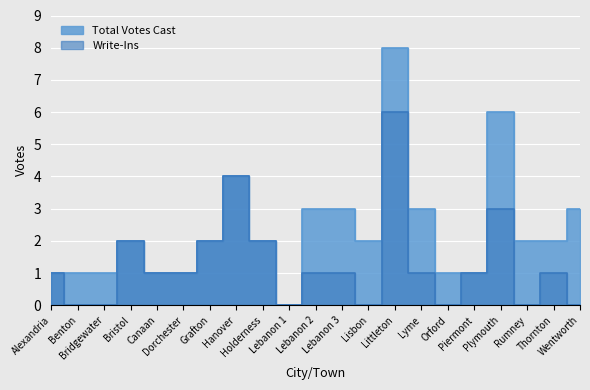

How many series are shown in this chart?

2